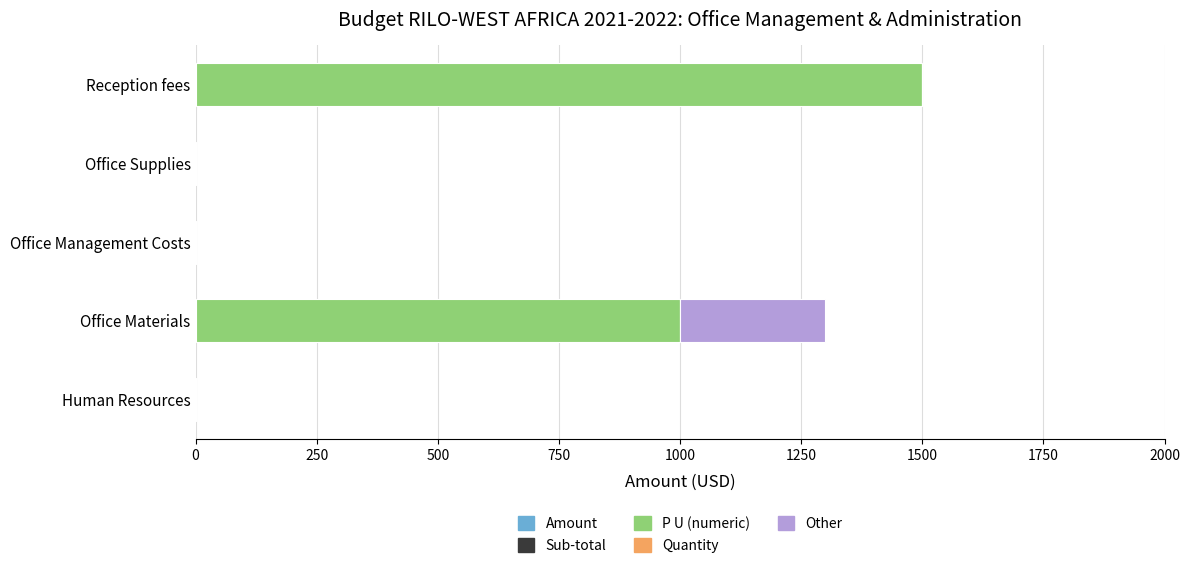

True or false: P U (numeric) has a value of 692 at Human Resources.

False